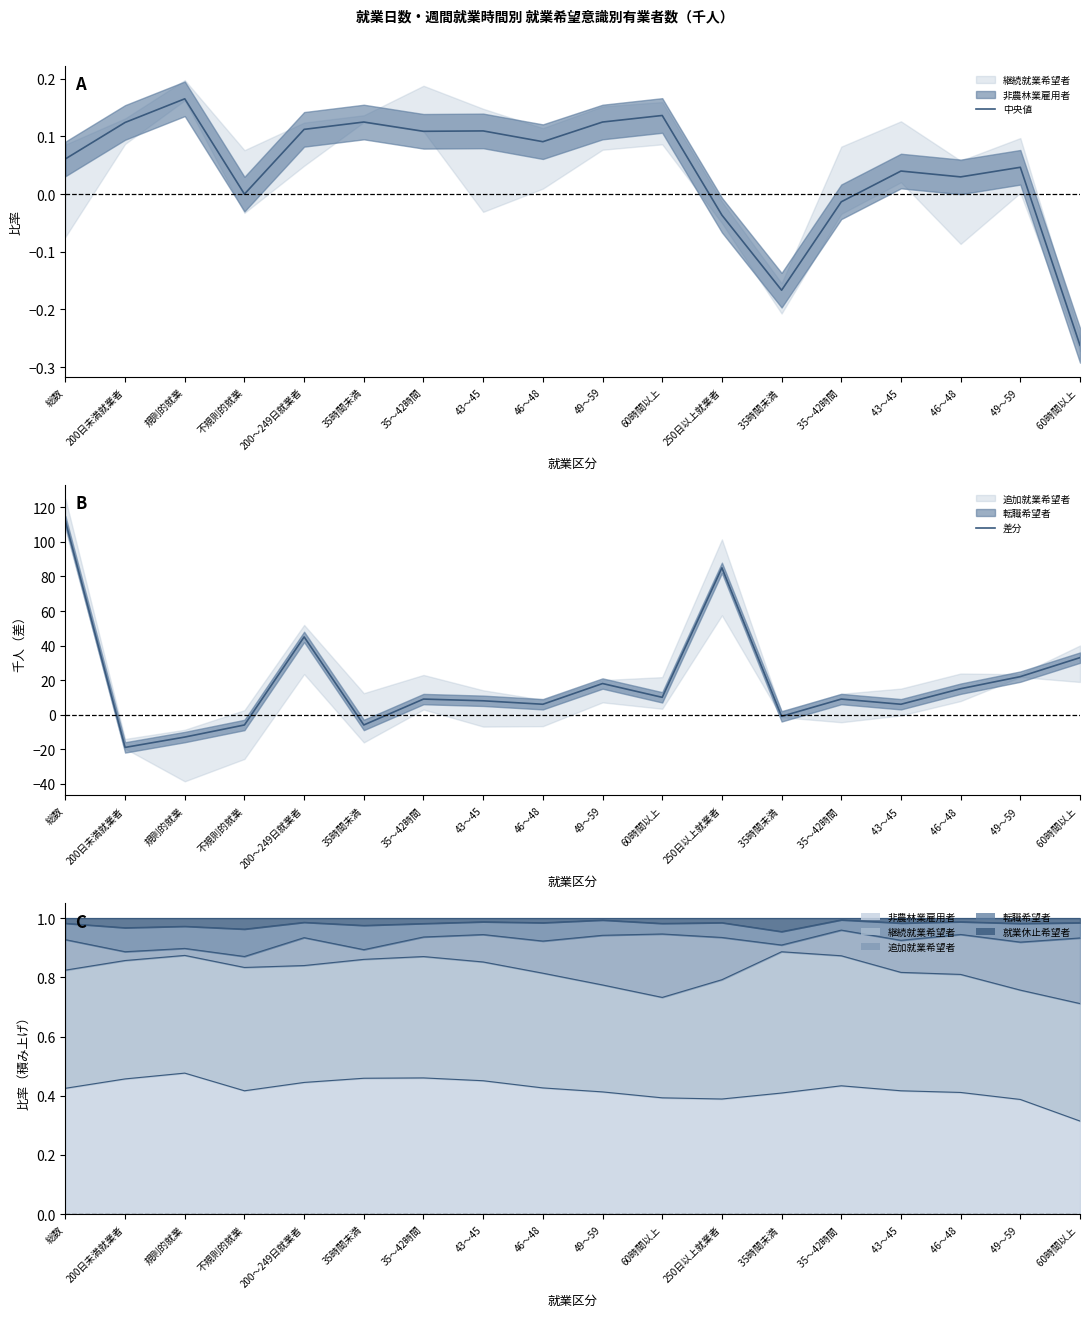

The value of 差分 at 49～59 is 8.5. True or false?

False